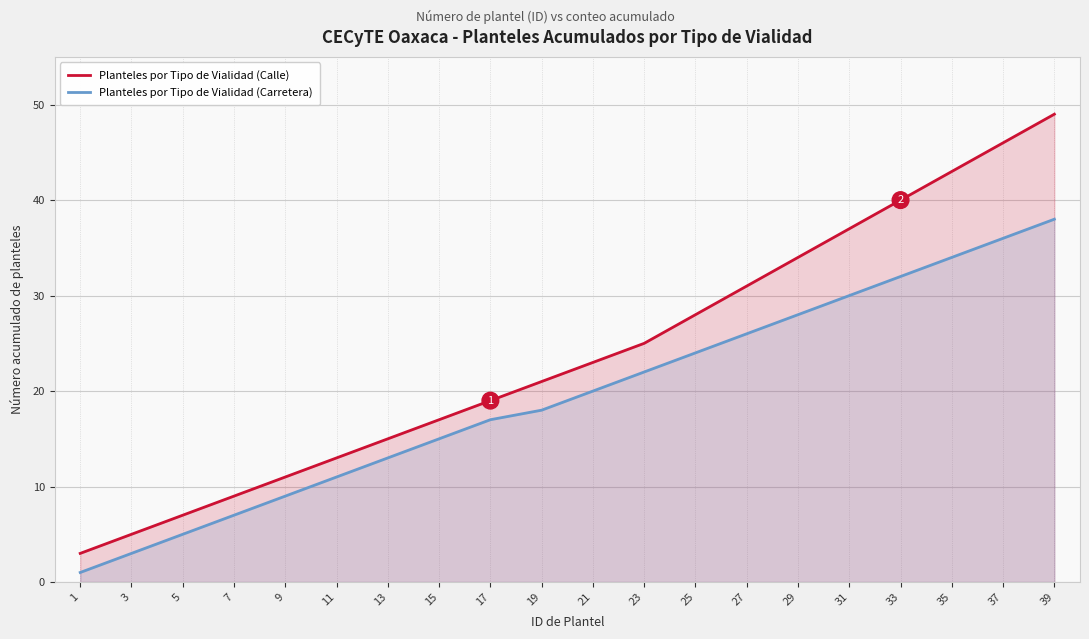

Rank the categories by Planteles por Tipo de Vialidad (Calle) value from highest to lowest.

39, 37, 35, 33, 31, 29, 27, 25, 23, 21, 19, 17, 15, 13, 11, 9, 7, 5, 3, 1